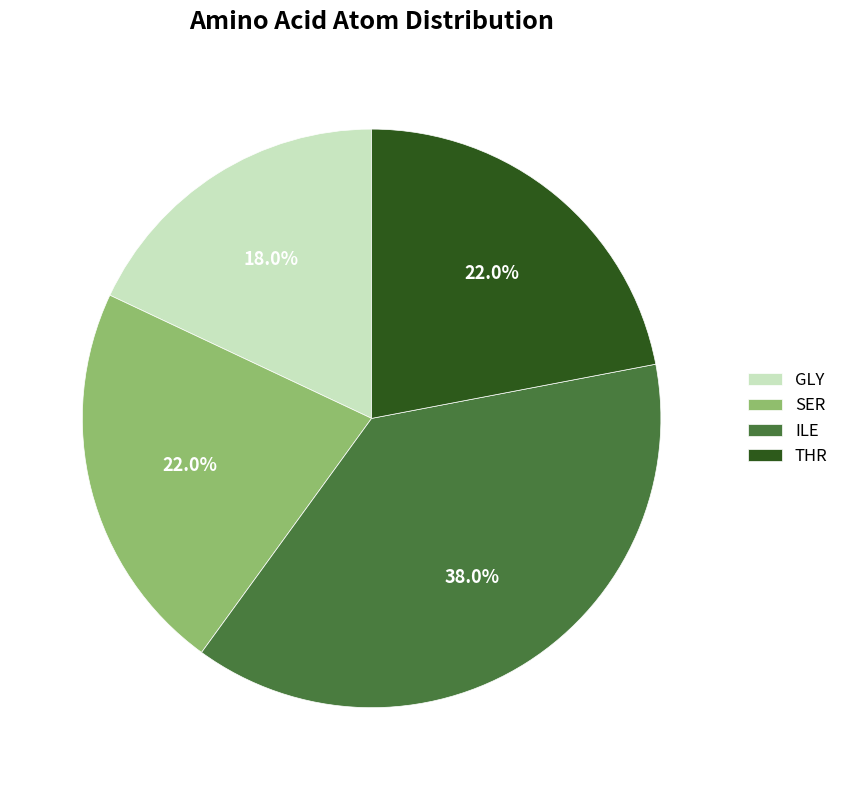

Combined, do GLY and ILE account for over 50%?

Yes